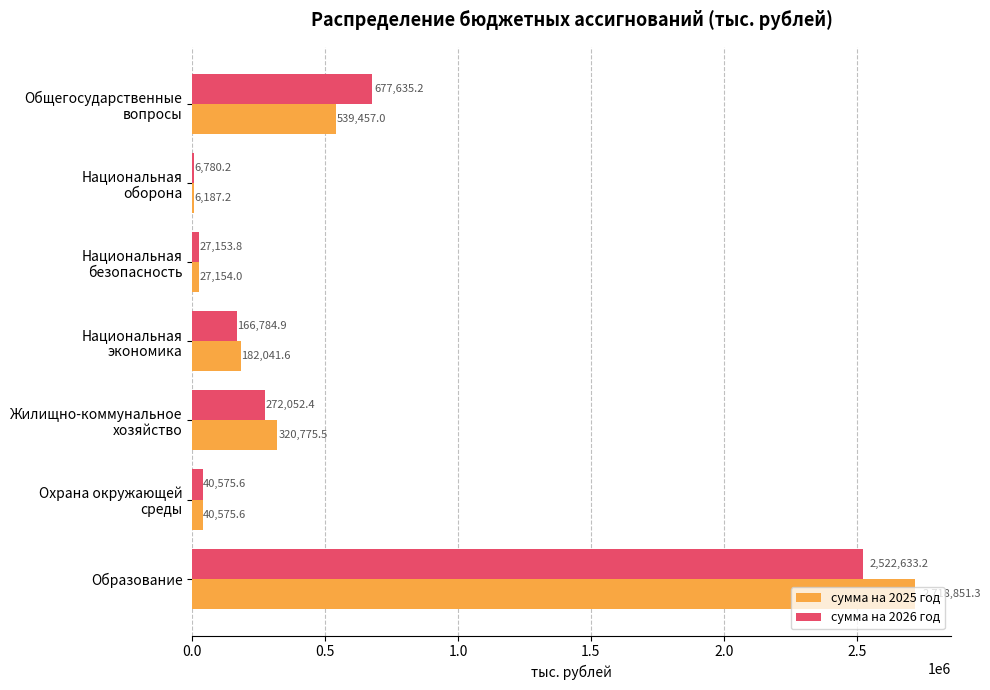

What is the sum of all сумма на 2026 год values?

3713615.3